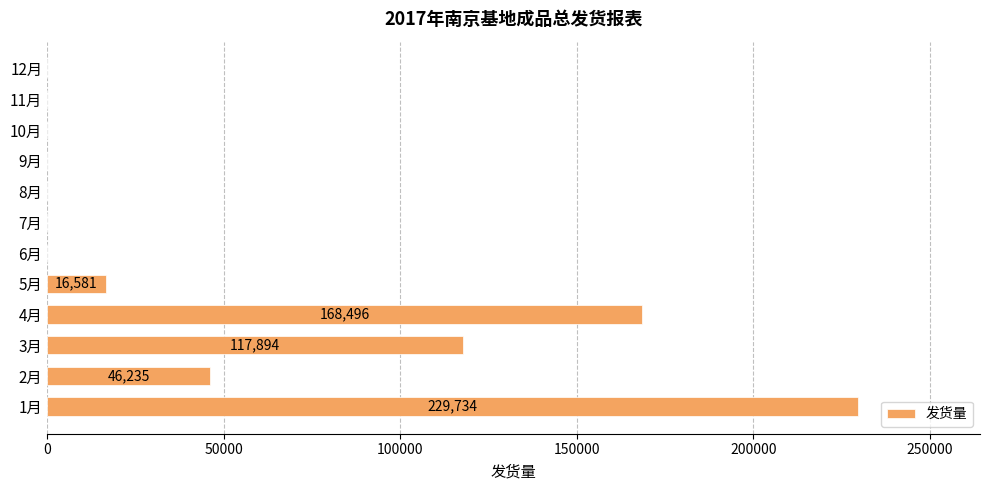

What is the sum of all values?

578940